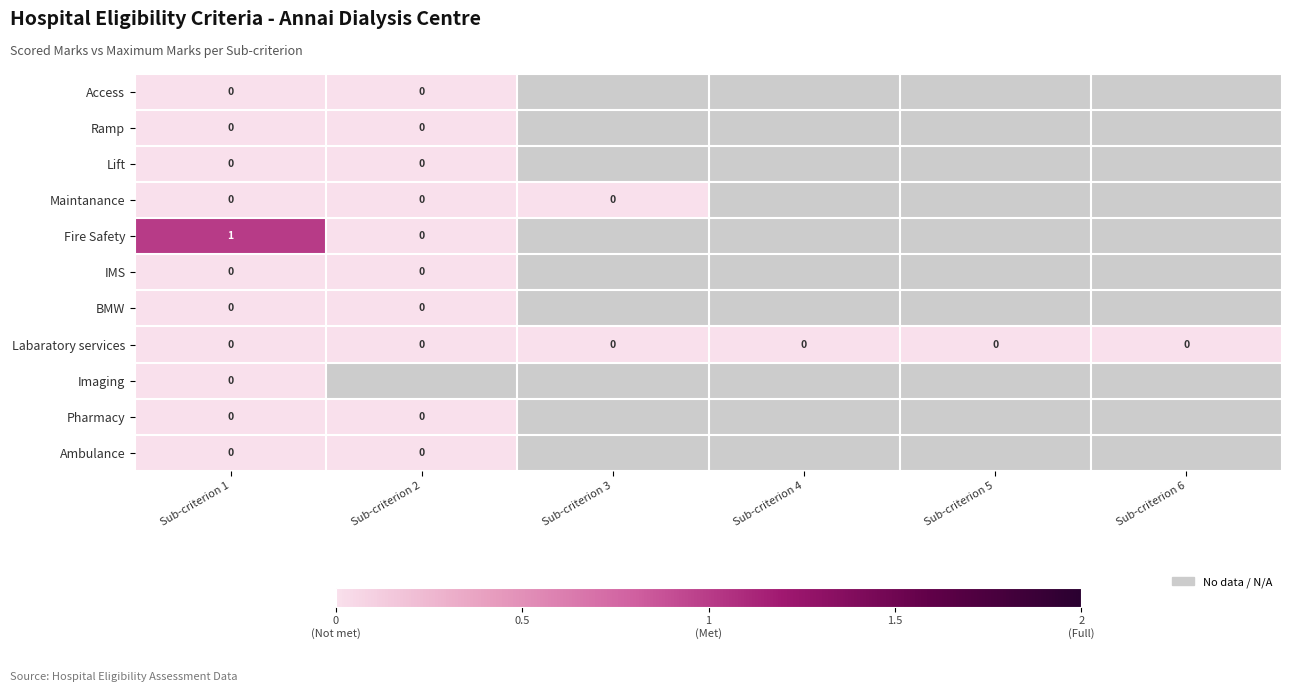

At which category is the sum across all series the highest?

Sub-criterion 1